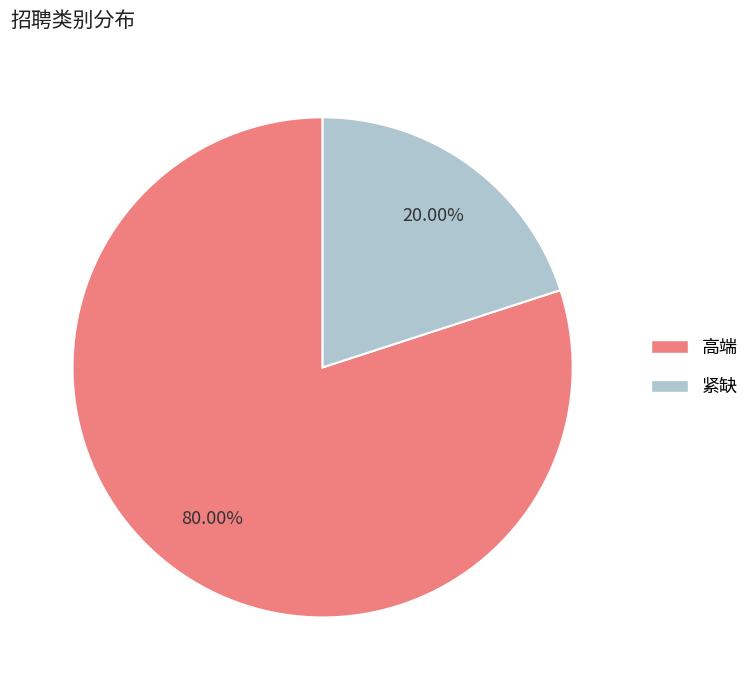

What is the largest slice in the pie chart?

高端